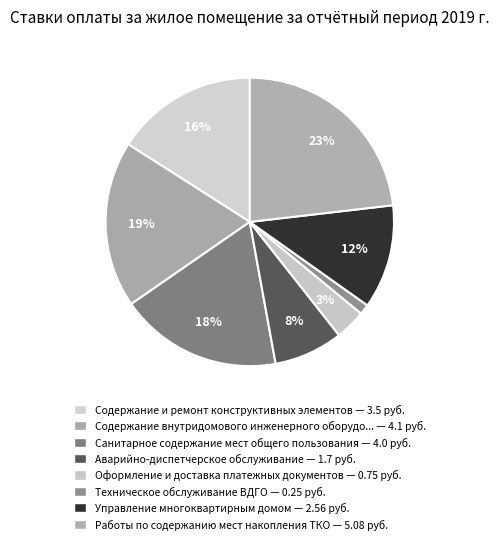

How many slices are in this pie chart?

8